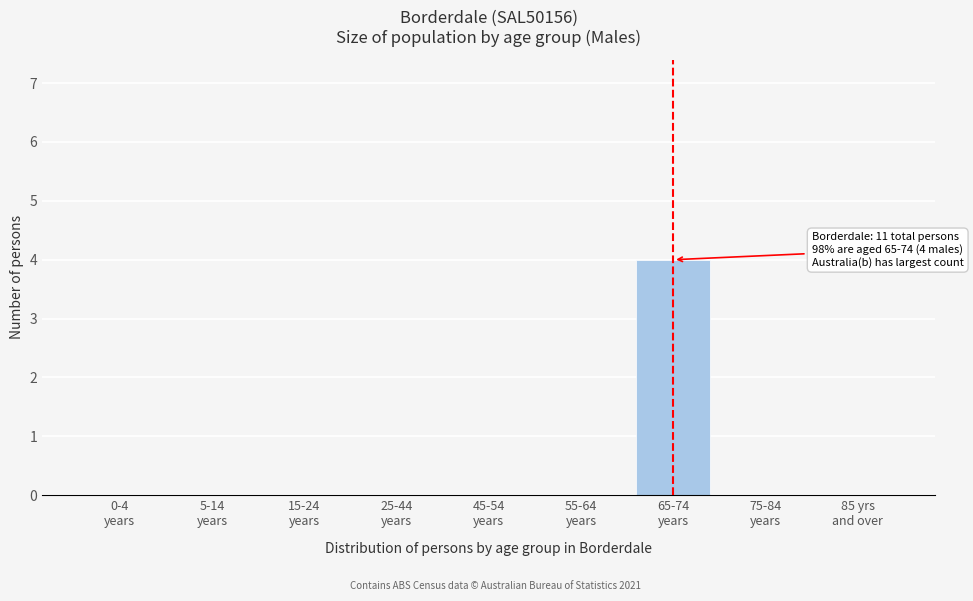

What is the sum of all values?

4